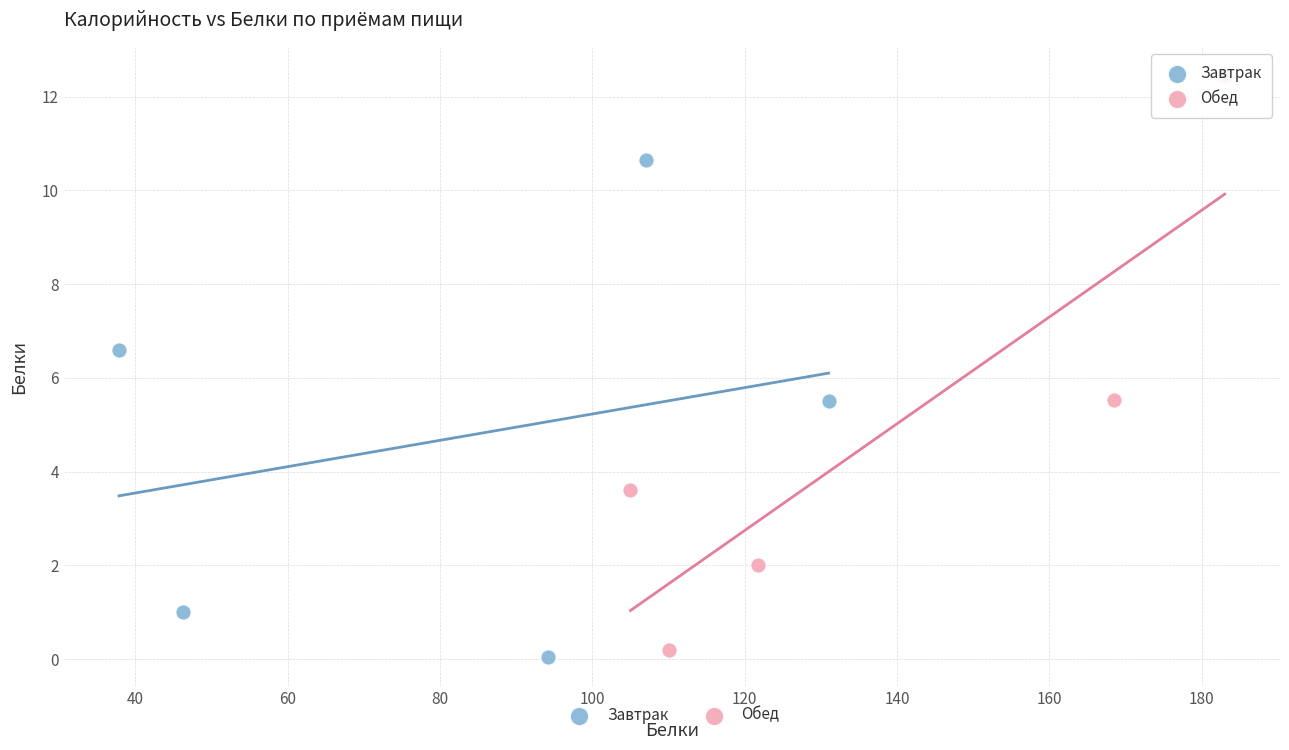

Which series has the largest Y range (max minus min)?

Обед